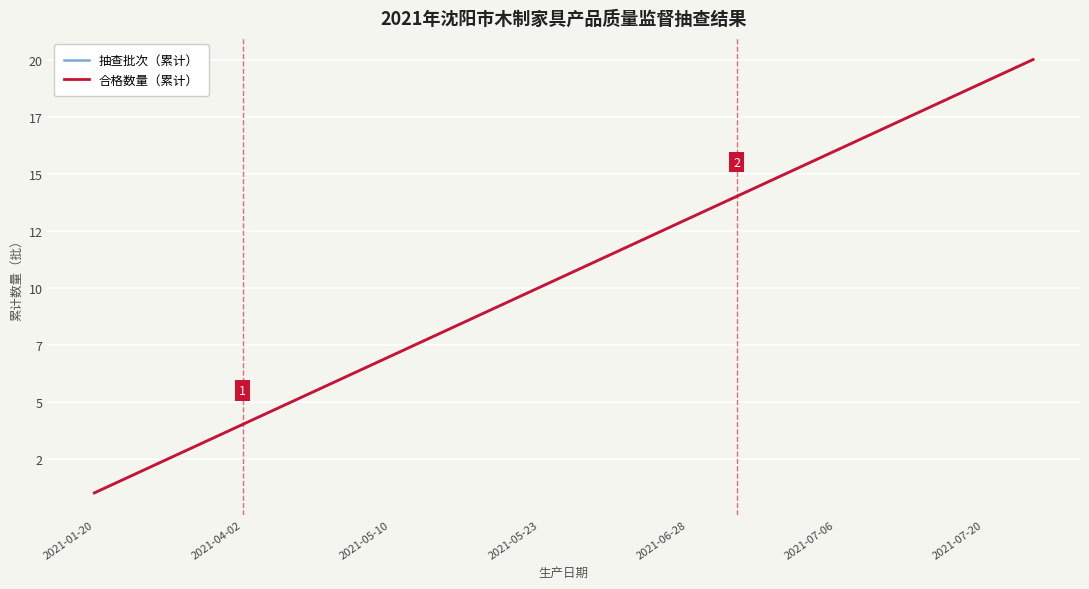

Is this an area chart (filled region under the line)?

No